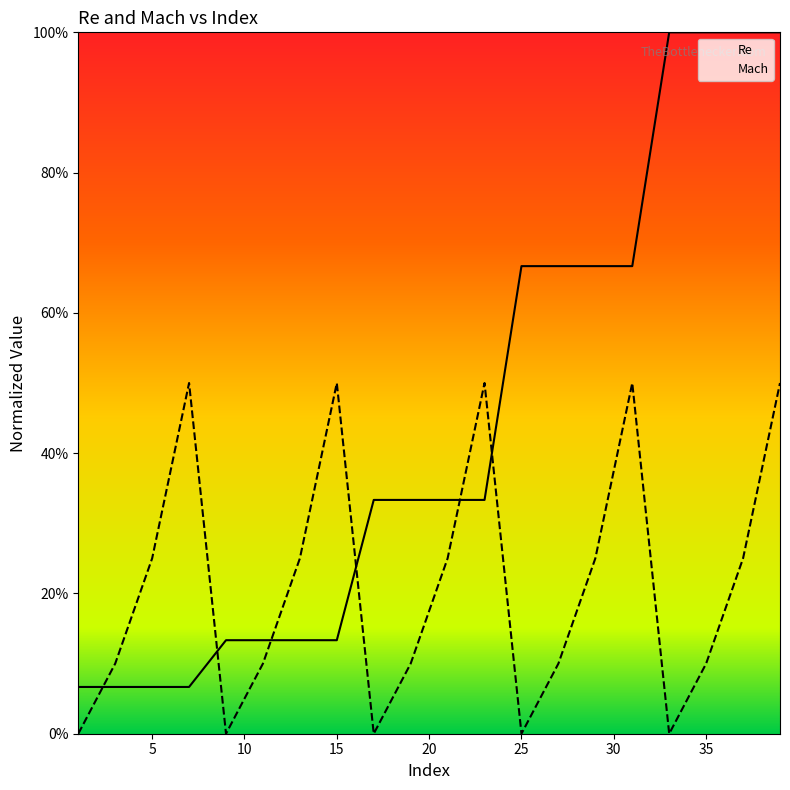

What is the difference between the second highest and minimum values in the Mach series?

0.5